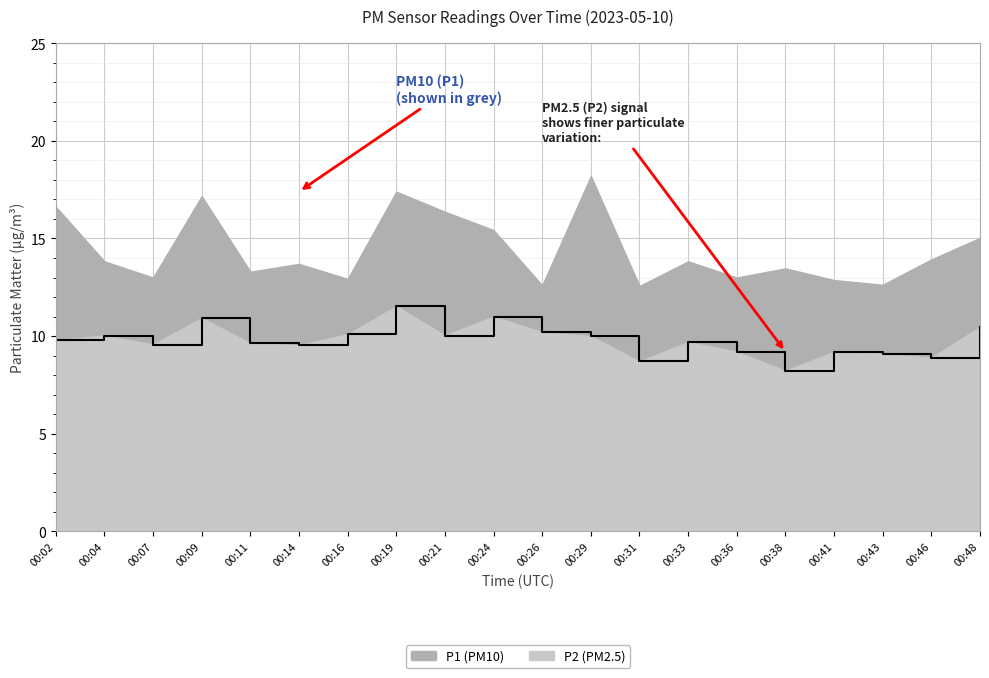

The chart shows a value of 10.0 at 00:29. True or false?

True